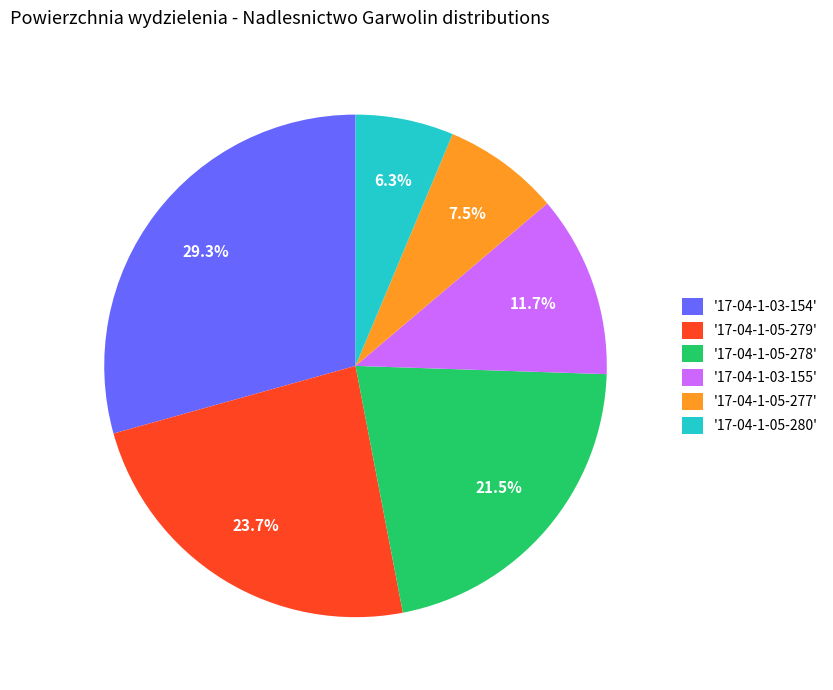

Is there a majority slice in this chart?

No